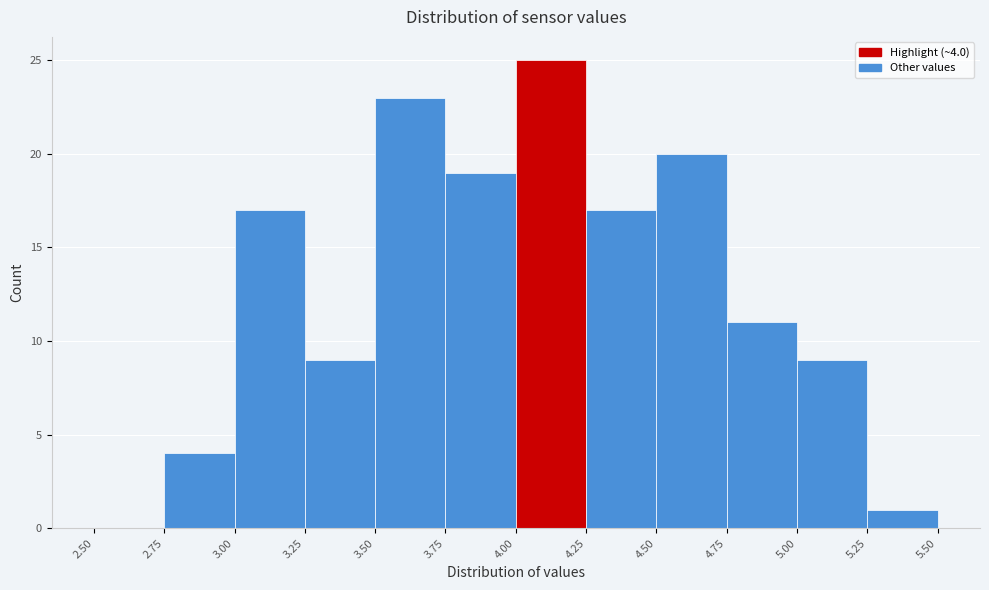

Which range on the x-axis has the tallest bar?

4.00 to 4.25